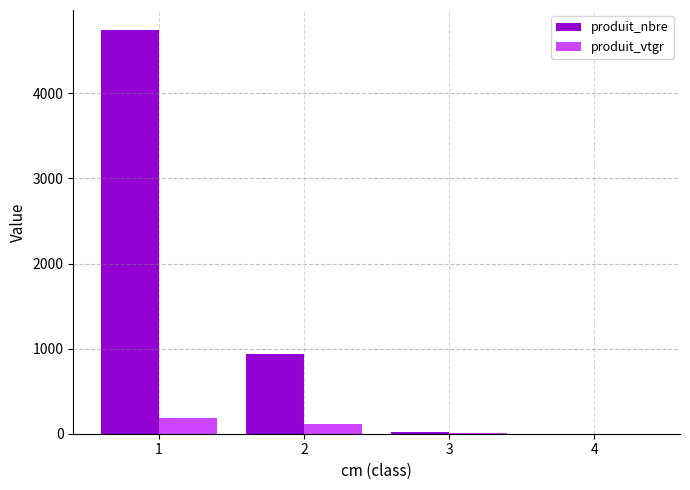

Which series has the widest spread of values?

produit_nbre